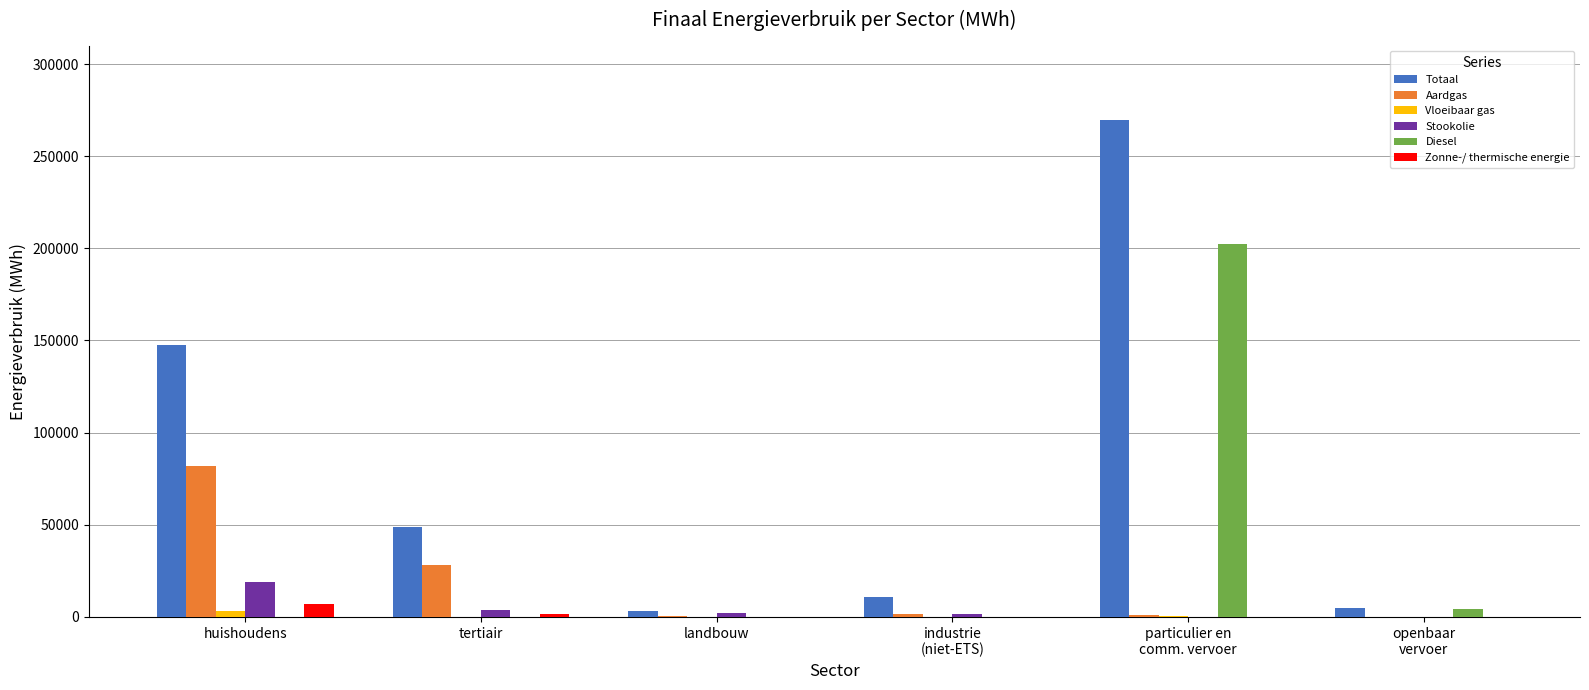

What are all the series names shown in the legend?

Totaal, Aardgas, Vloeibaar gas, Stookolie, Diesel, Zonne-/ thermische energie